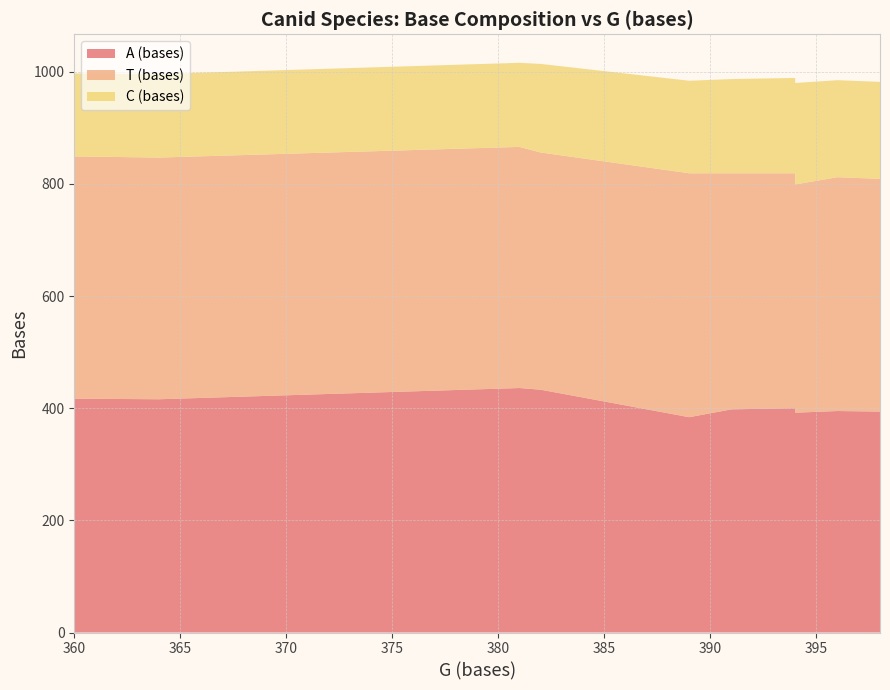

Reading left to right, transcribe all the data shown in this chart.

A (bases): 417	416	436	433	384	398	400	392	395	394
T (bases): 432	431	430	423	435	421	419	407	417	415
C (bases): 148	149	150	158	165	168	170	181	173	173